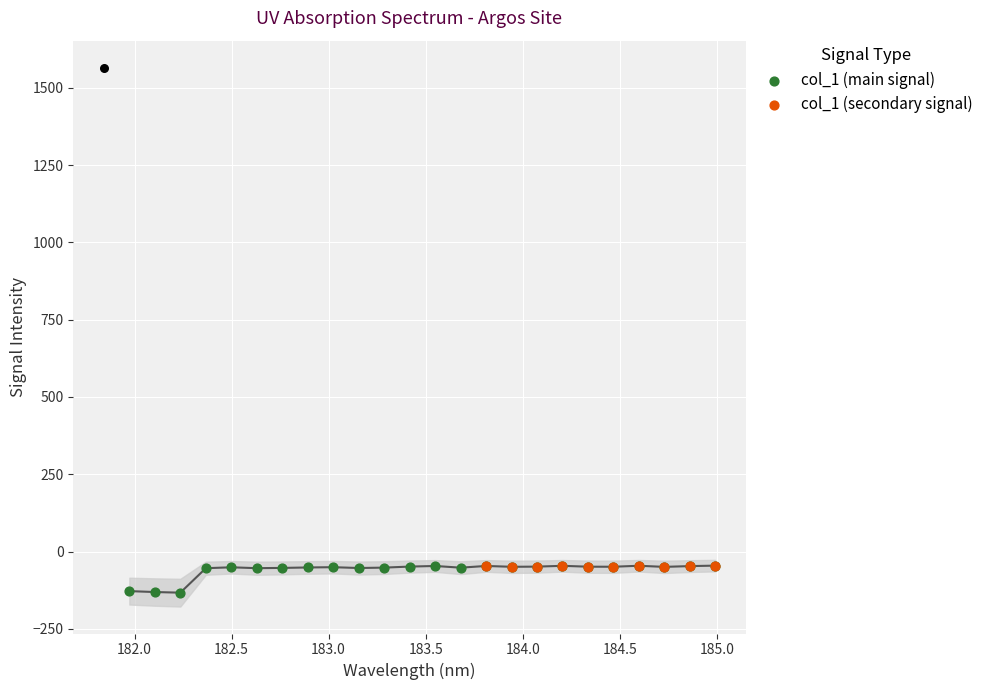

Which has a higher value, 183.4176122368 or 183.0238743082?

183.4176122368